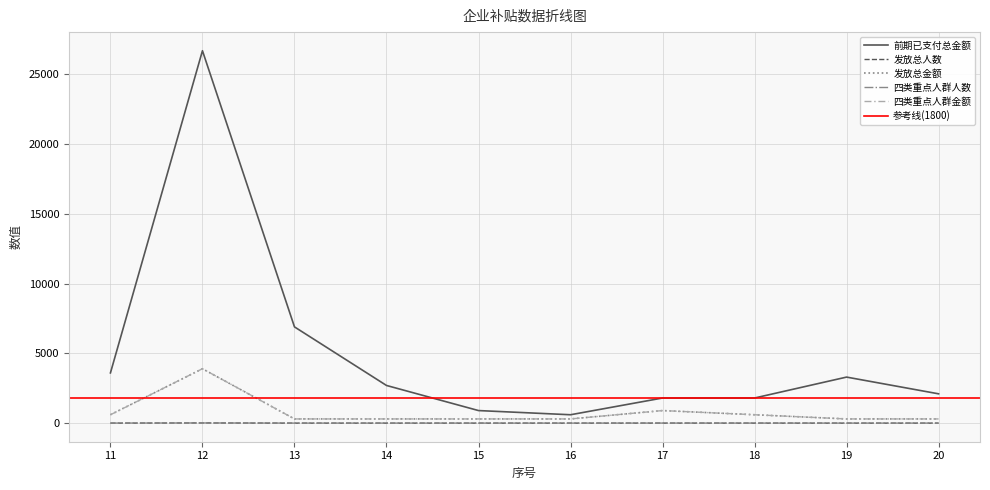

How many data points does each series have?

10